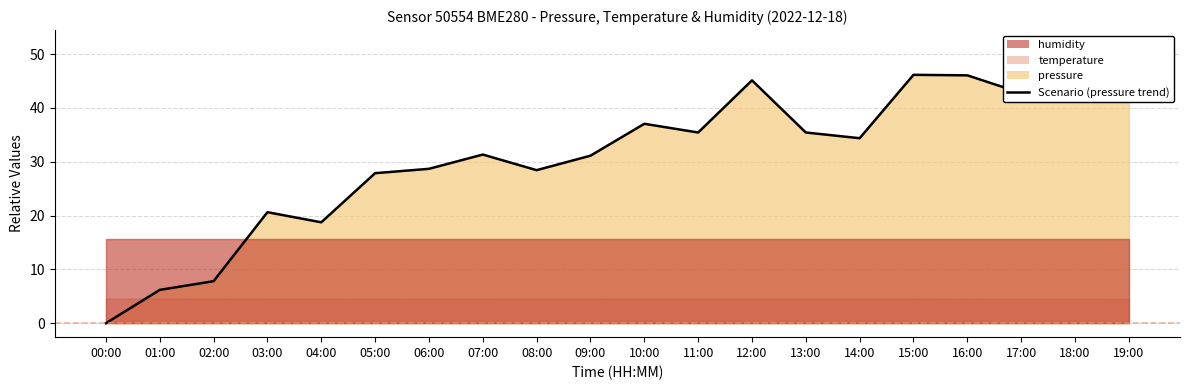

Reading left to right, extract all data points from this chart.

0.0	6.2	7.8	20.6	18.8	27.9	28.7	31.3	28.4	31.1	37.1	35.4	45.1	35.4	34.4	46.2	46.1	42.8	46.3	51.9